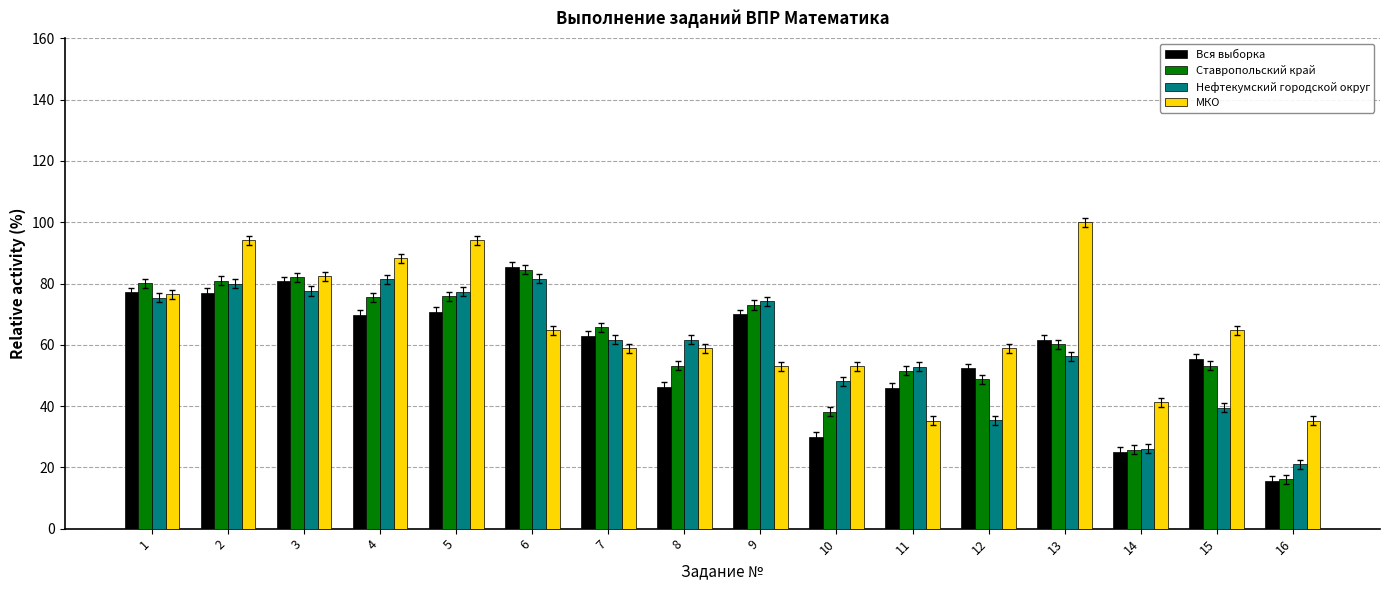

True or false: Нефтекумский городской округ has a value of 74.2 at 9.

True